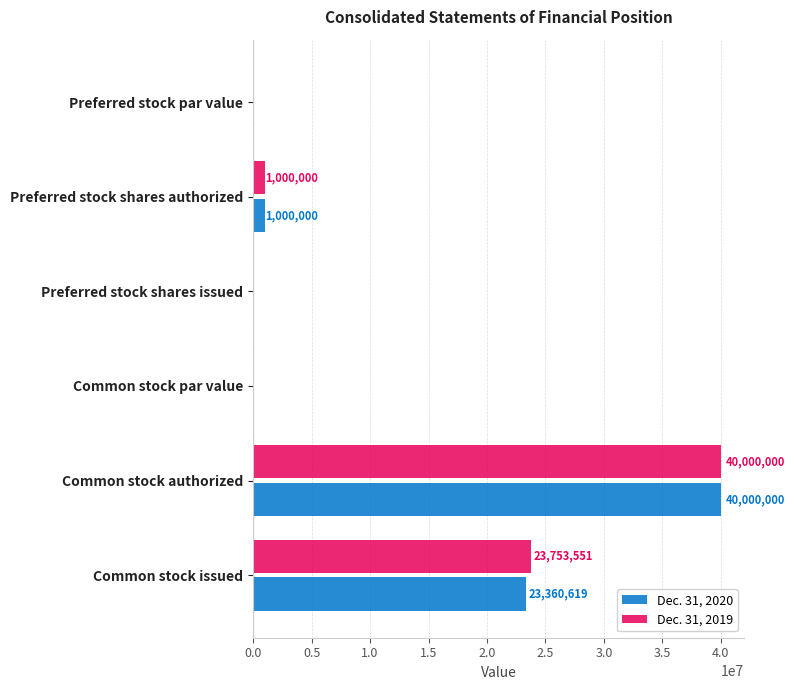

Which series has the largest total across all categories?

Dec. 31, 2019